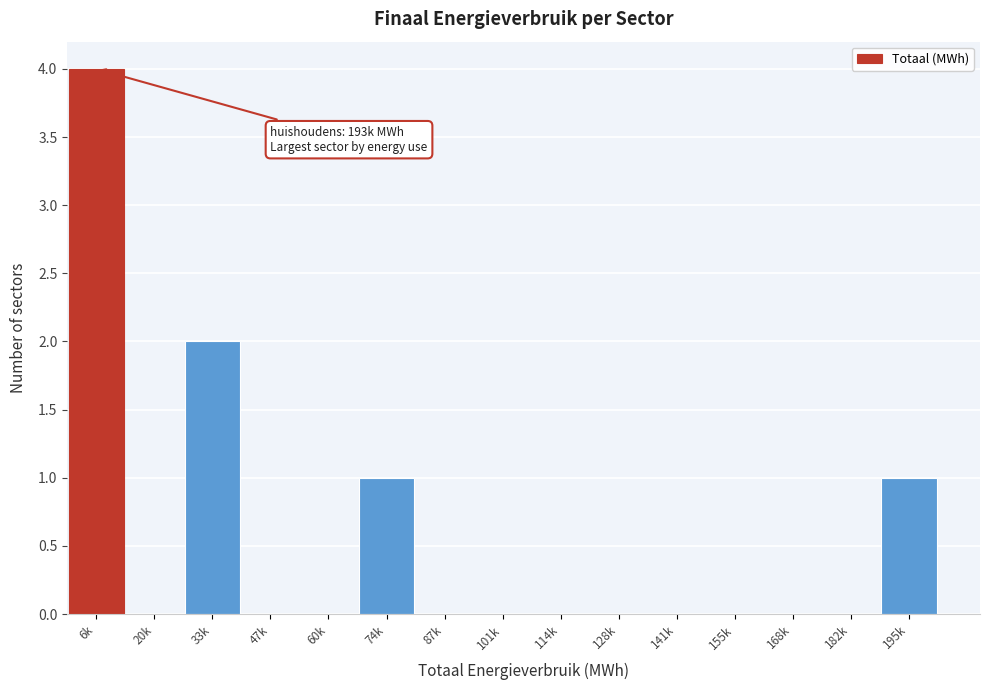

Reading right to left, transcribe all the data shown in this chart.

195k=1	182k=0	168k=0	155k=0	141k=0	128k=0	114k=0	101k=0	87k=0	74k=1	60k=0	47k=0	33k=2	20k=0	6k=4